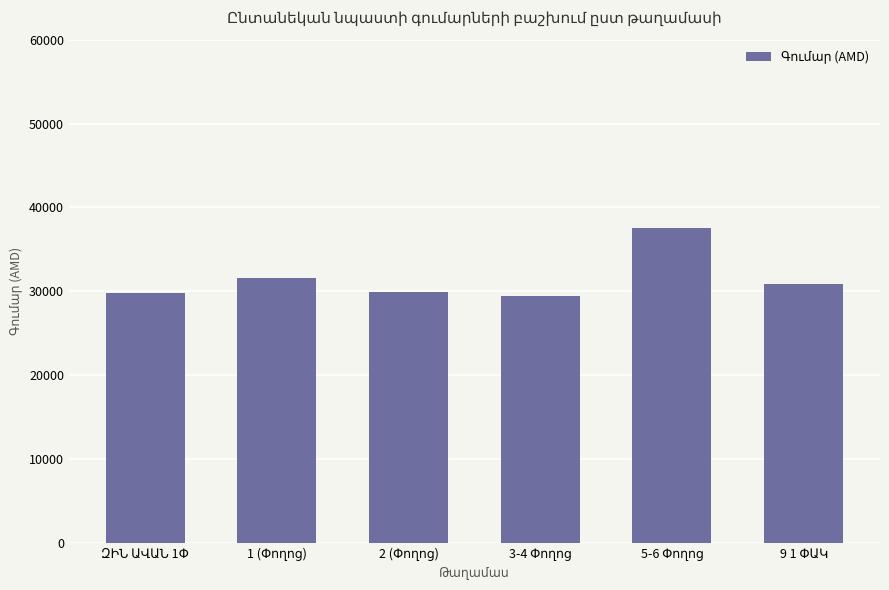

What is the greatest value displayed?

37500